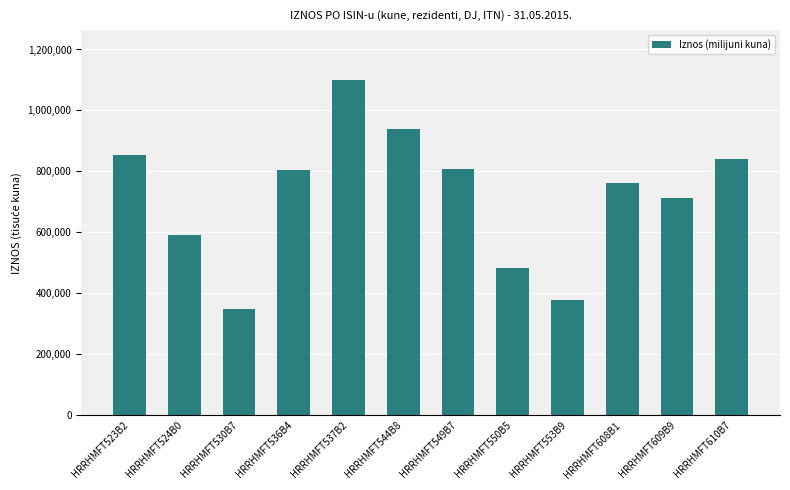

The chart shows a value of 805164 at HRRHMFT536B4. True or false?

True